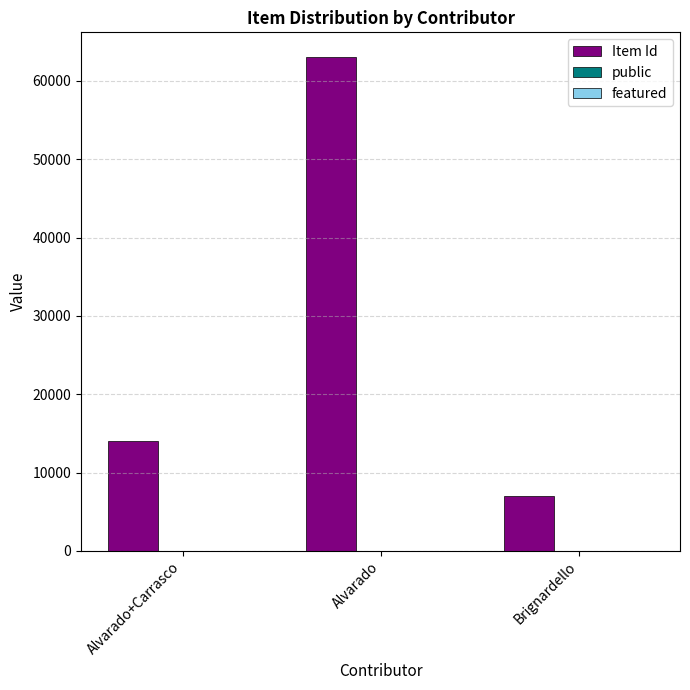

Which label corresponds to the largest value in the chart?

Alvarado